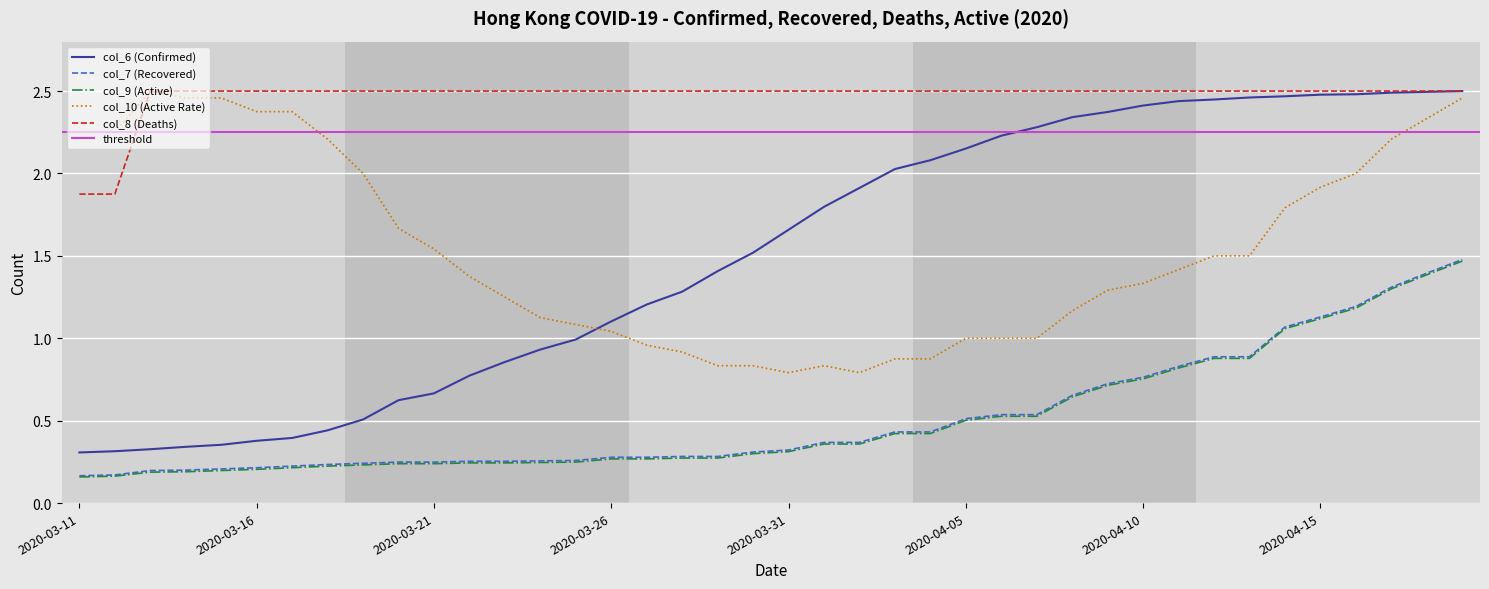

Reading left to right, list all the values displayed in this chart.

col_7: 2020-03-11=0.2	2020-03-12=0.2	2020-03-13=0.2	2020-03-14=0.2	2020-03-15=0.2	2020-03-16=0.2	2020-03-17=0.2	2020-03-18=0.2	2020-03-19=0.2	2020-03-20=0.2	2020-03-21=0.2	2020-03-22=0.3	2020-03-23=0.3	2020-03-24=0.3	2020-03-25=0.3	2020-03-26=0.3	2020-03-27=0.3	2020-03-28=0.3	2020-03-29=0.3	2020-03-30=0.3	2020-03-31=0.3	2020-04-01=0.4	2020-04-02=0.4	2020-04-03=0.4	2020-04-04=0.4	2020-04-05=0.5	2020-04-06=0.5	2020-04-07=0.5	2020-04-08=0.7	2020-04-09=0.7	2020-04-10=0.8	2020-04-11=0.8	2020-04-12=0.9	2020-04-13=0.9	2020-04-14=1.1	2020-04-15=1.1	2020-04-16=1.2	2020-04-17=1.3	2020-04-18=1.4	2020-04-19=1.5
col_9: 2020-03-11=0.2	2020-03-12=0.2	2020-03-13=0.2	2020-03-14=0.2	2020-03-15=0.2	2020-03-16=0.2	2020-03-17=0.2	2020-03-18=0.2	2020-03-19=0.2	2020-03-20=0.2	2020-03-21=0.2	2020-03-22=0.2	2020-03-23=0.2	2020-03-24=0.2	2020-03-25=0.2	2020-03-26=0.3	2020-03-27=0.3	2020-03-28=0.3	2020-03-29=0.3	2020-03-30=0.3	2020-03-31=0.3	2020-04-01=0.4	2020-04-02=0.4	2020-04-03=0.4	2020-04-04=0.4	2020-04-05=0.5	2020-04-06=0.5	2020-04-07=0.5	2020-04-08=0.6	2020-04-09=0.7	2020-04-10=0.8	2020-04-11=0.8	2020-04-12=0.9	2020-04-13=0.9	2020-04-14=1.1	2020-04-15=1.1	2020-04-16=1.2	2020-04-17=1.3	2020-04-18=1.4	2020-04-19=1.5
col_6: 2020-03-11=0.3	2020-03-12=0.3	2020-03-13=0.3	2020-03-14=0.3	2020-03-15=0.4	2020-03-16=0.4	2020-03-17=0.4	2020-03-18=0.4	2020-03-19=0.5	2020-03-20=0.6	2020-03-21=0.7	2020-03-22=0.8	2020-03-23=0.9	2020-03-24=0.9	2020-03-25=1.0	2020-03-26=1.1	2020-03-27=1.2	2020-03-28=1.3	2020-03-29=1.4	2020-03-30=1.5	2020-03-31=1.7	2020-04-01=1.8	2020-04-02=1.9	2020-04-03=2.0	2020-04-04=2.1	2020-04-05=2.2	2020-04-06=2.2	2020-04-07=2.3	2020-04-08=2.3	2020-04-09=2.4	2020-04-10=2.4	2020-04-11=2.4	2020-04-12=2.4	2020-04-13=2.5	2020-04-14=2.5	2020-04-15=2.5	2020-04-16=2.5	2020-04-17=2.5	2020-04-18=2.5	2020-04-19=2.5
col_10: 2020-03-11=2.2	2020-03-12=2.2	2020-03-13=2.5	2020-03-14=2.5	2020-03-15=2.5	2020-03-16=2.4	2020-03-17=2.4	2020-03-18=2.2	2020-03-19=2.0	2020-03-20=1.7	2020-03-21=1.5	2020-03-22=1.4	2020-03-23=1.2	2020-03-24=1.1	2020-03-25=1.1	2020-03-26=1.0	2020-03-27=1.0	2020-03-28=0.9	2020-03-29=0.8	2020-03-30=0.8	2020-03-31=0.8	2020-04-01=0.8	2020-04-02=0.8	2020-04-03=0.9	2020-04-04=0.9	2020-04-05=1.0	2020-04-06=1.0	2020-04-07=1.0	2020-04-08=1.2	2020-04-09=1.3	2020-04-10=1.3	2020-04-11=1.4	2020-04-12=1.5	2020-04-13=1.5	2020-04-14=1.8	2020-04-15=1.9	2020-04-16=2.0	2020-04-17=2.2	2020-04-18=2.3	2020-04-19=2.5
col_8: 2020-03-11=1.9	2020-03-12=1.9	2020-03-13=2.5	2020-03-14=2.5	2020-03-15=2.5	2020-03-16=2.5	2020-03-17=2.5	2020-03-18=2.5	2020-03-19=2.5	2020-03-20=2.5	2020-03-21=2.5	2020-03-22=2.5	2020-03-23=2.5	2020-03-24=2.5	2020-03-25=2.5	2020-03-26=2.5	2020-03-27=2.5	2020-03-28=2.5	2020-03-29=2.5	2020-03-30=2.5	2020-03-31=2.5	2020-04-01=2.5	2020-04-02=2.5	2020-04-03=2.5	2020-04-04=2.5	2020-04-05=2.5	2020-04-06=2.5	2020-04-07=2.5	2020-04-08=2.5	2020-04-09=2.5	2020-04-10=2.5	2020-04-11=2.5	2020-04-12=2.5	2020-04-13=2.5	2020-04-14=2.5	2020-04-15=2.5	2020-04-16=2.5	2020-04-17=2.5	2020-04-18=2.5	2020-04-19=2.5